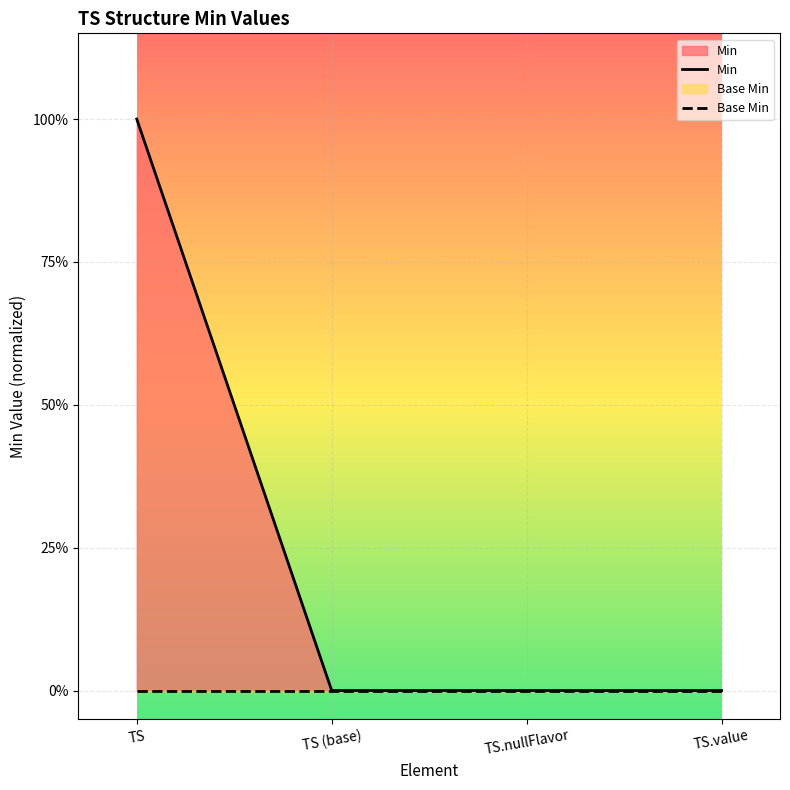

The Base Min series shows 0 at TS (base). True or false?

True